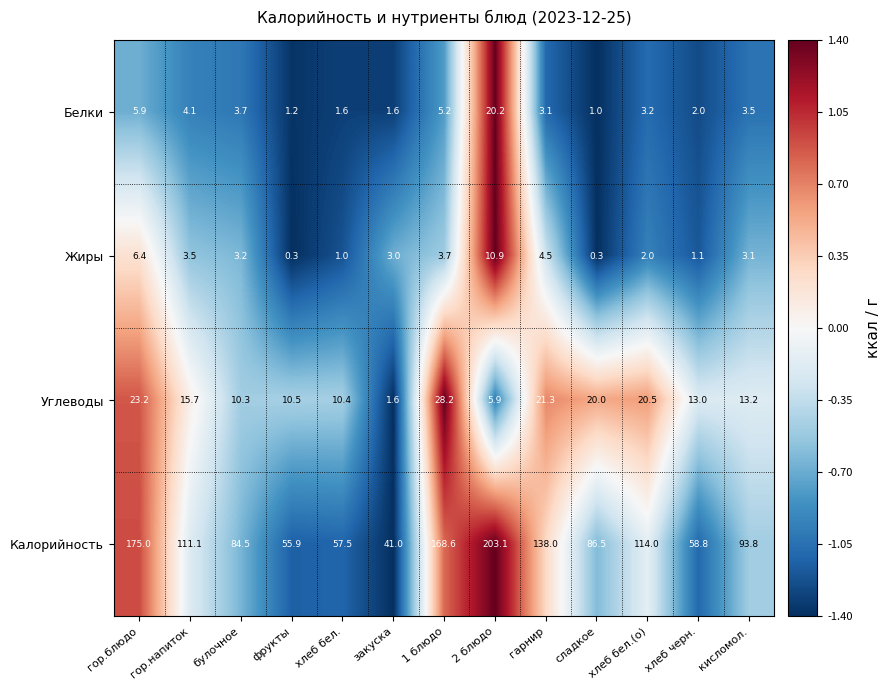

What is the spread (max minus min) of values at гор.блюдо?

169.1